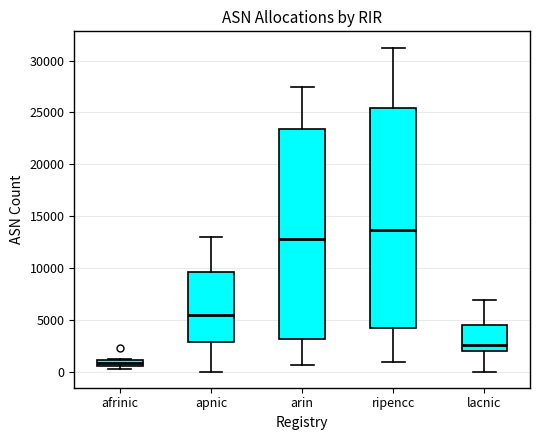

Where does the median line of the box for lacnic sit on the y-axis? The values are not printed on the chart, so give them approximately, as read against the axis.

2500